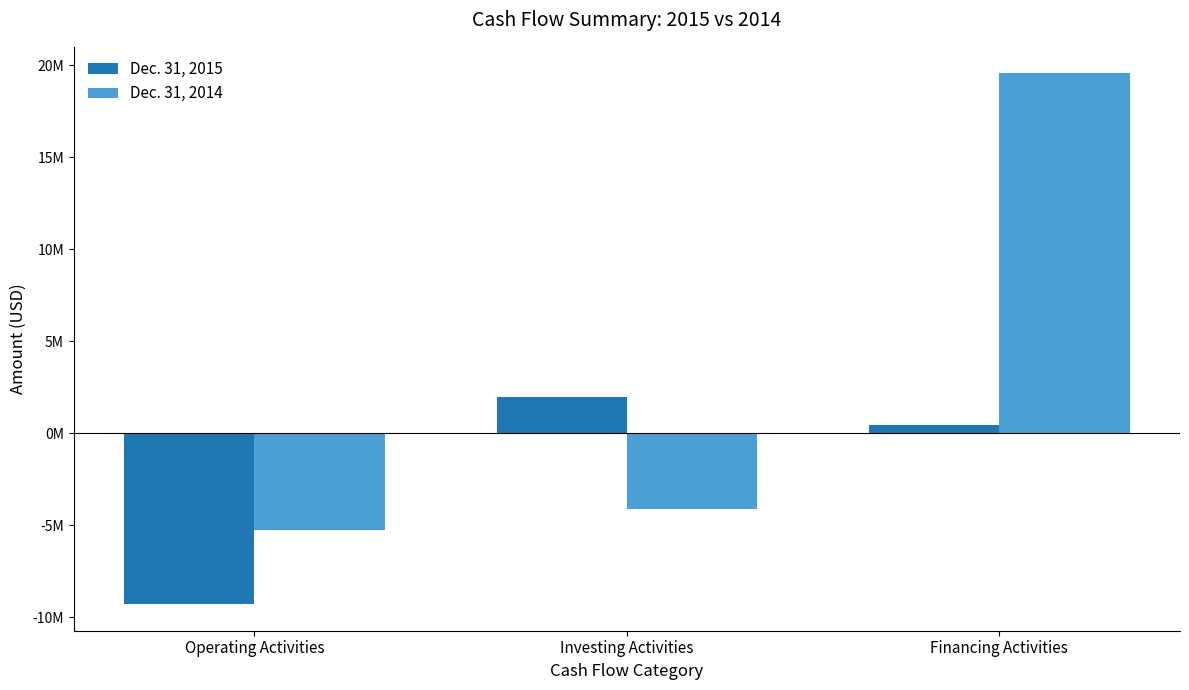

Are the bars grouped side by side (vs. stacked)?

Yes